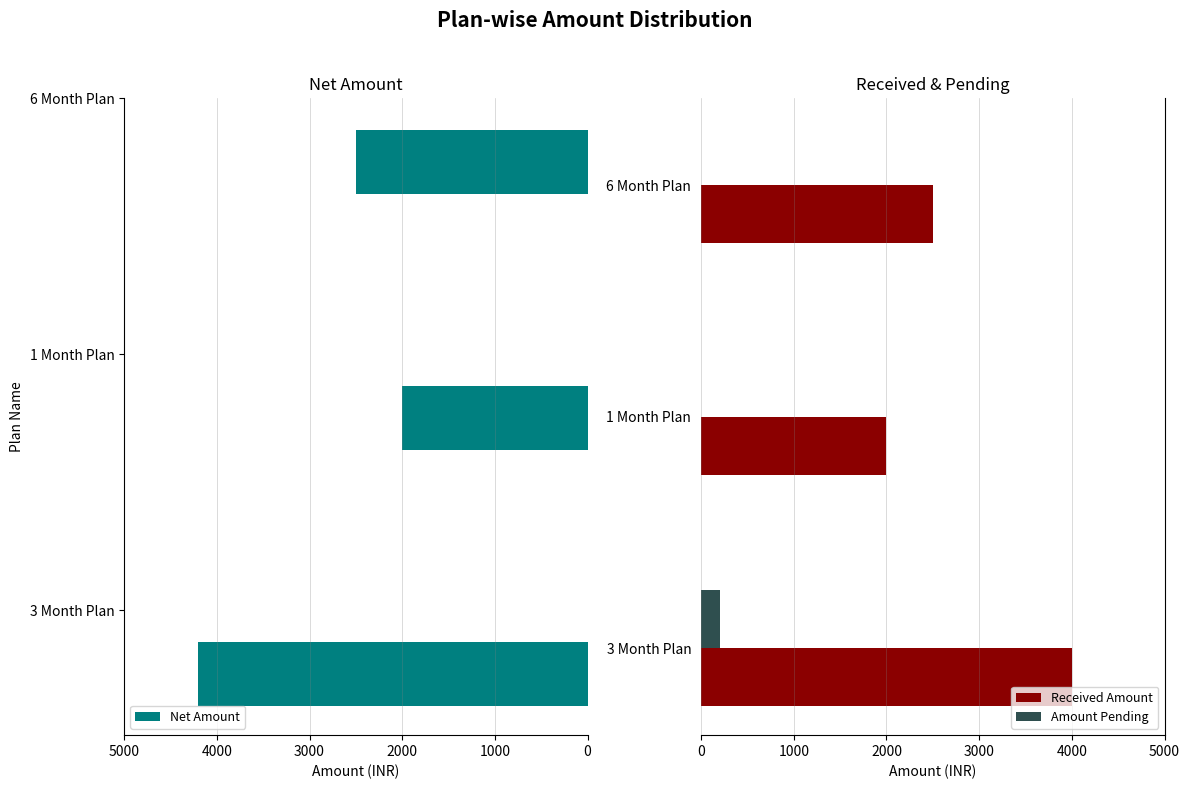

The value of Received Amount at 6 Month Plan is 3754. True or false?

False